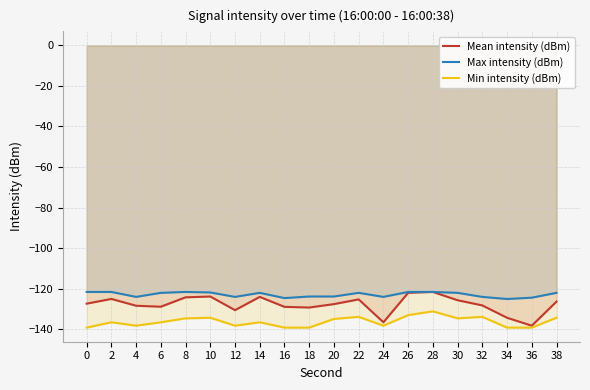

Which has a higher value, 8 or 4?

8